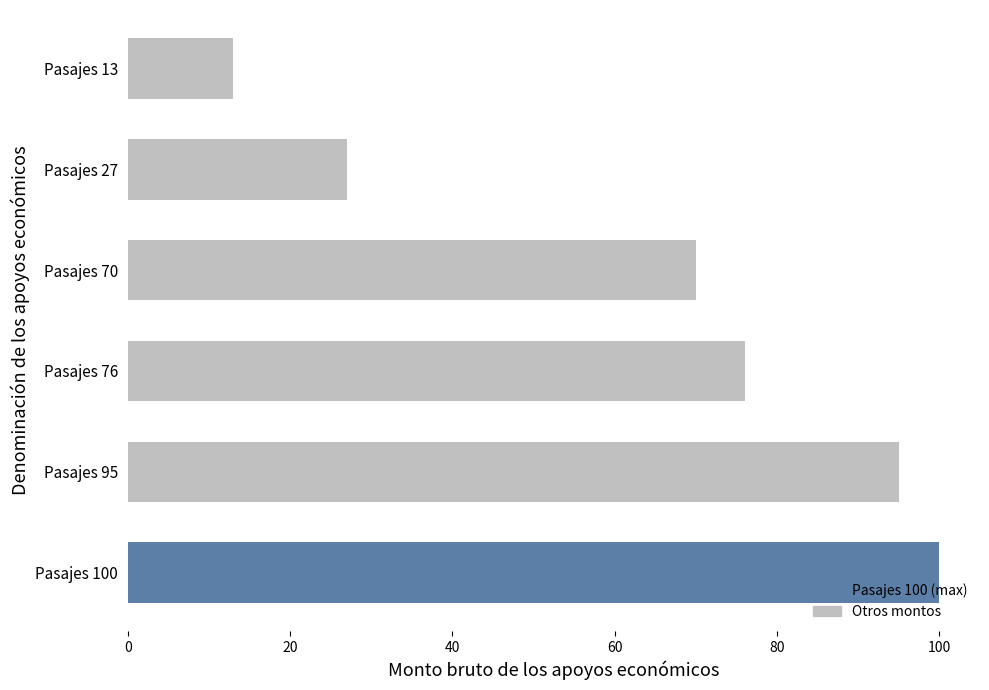

What is the difference between the second highest and second lowest values?

68